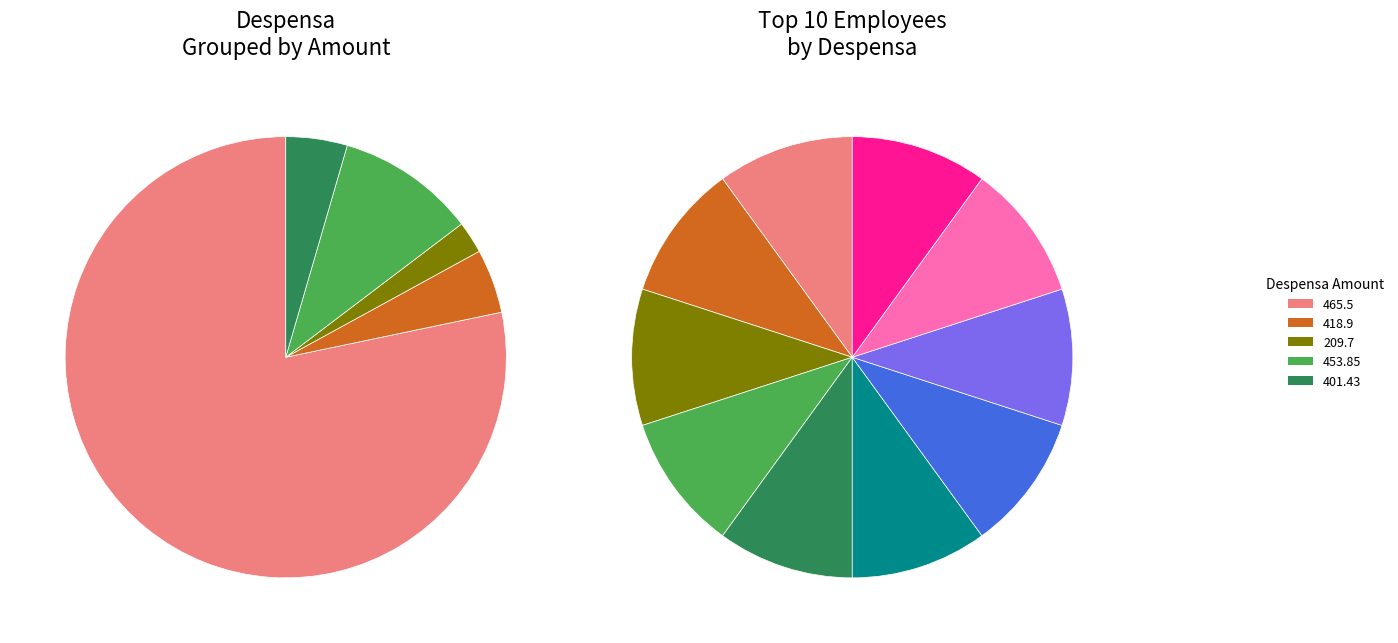

Does Gutierrez Perez Norma Angelica represent more than half of the total?

No